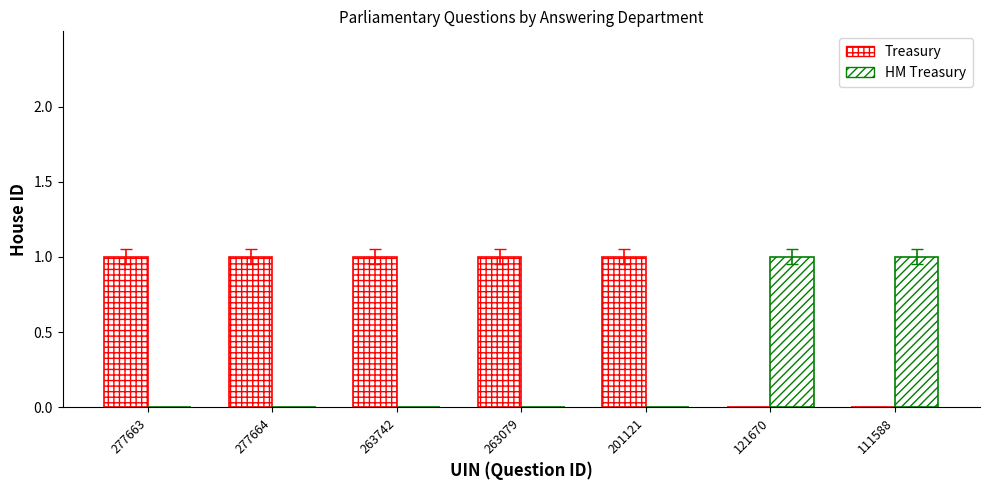

How many distinct data groups are displayed?

2